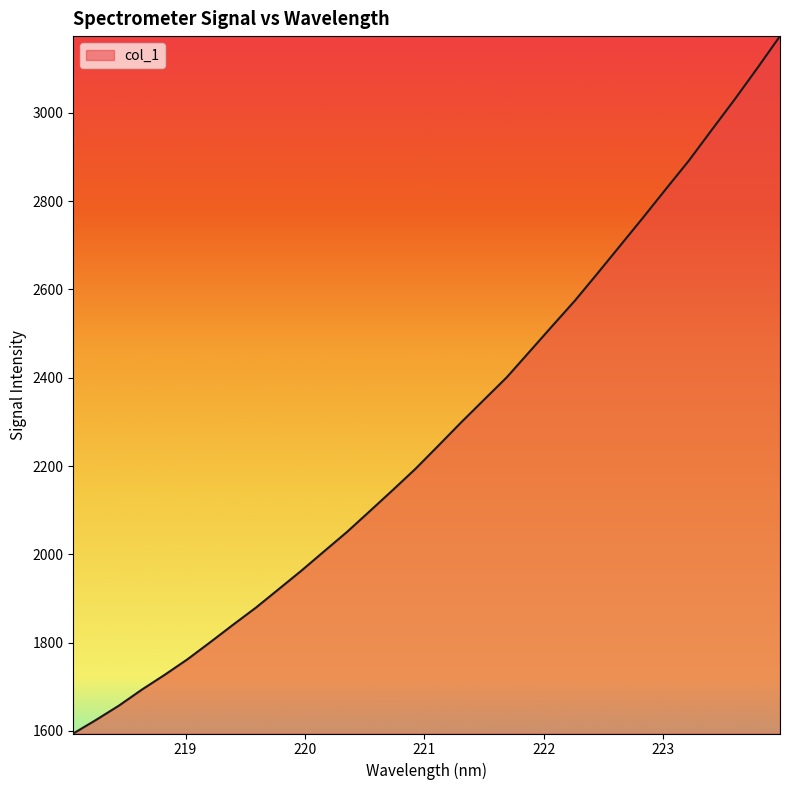

What is the maximum value shown in the chart?

3173.7